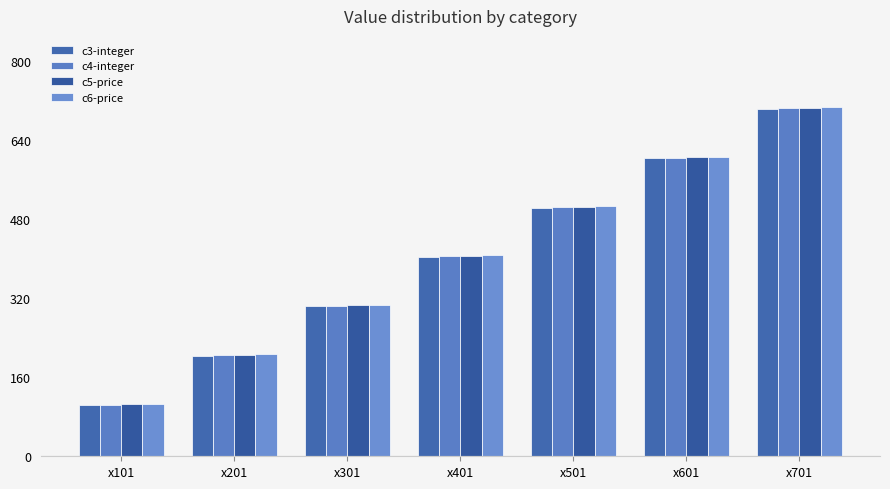

What are all the series names shown in the legend?

c3-integer, c4-integer, c5-price, c6-price